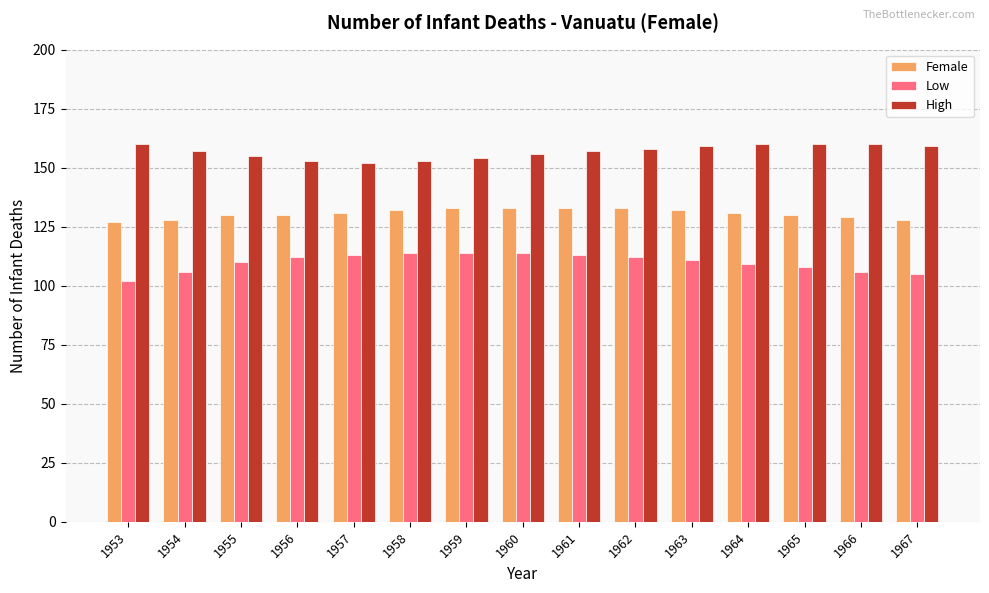

What is the spread (max minus min) of values at 1954?

51